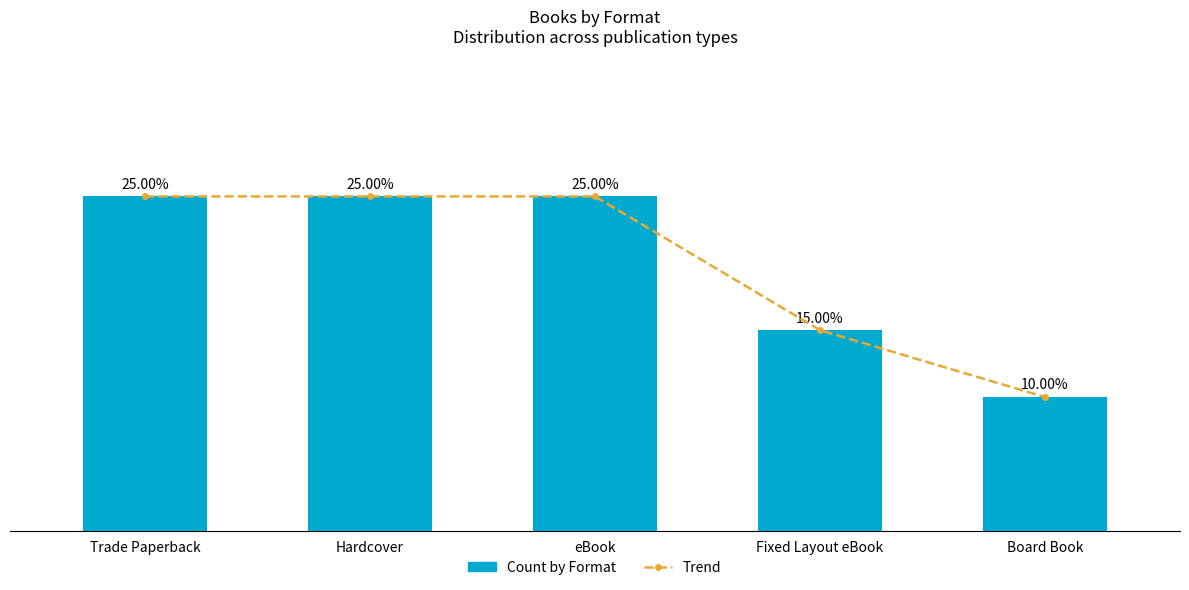

How many categories are shown in the chart?

5